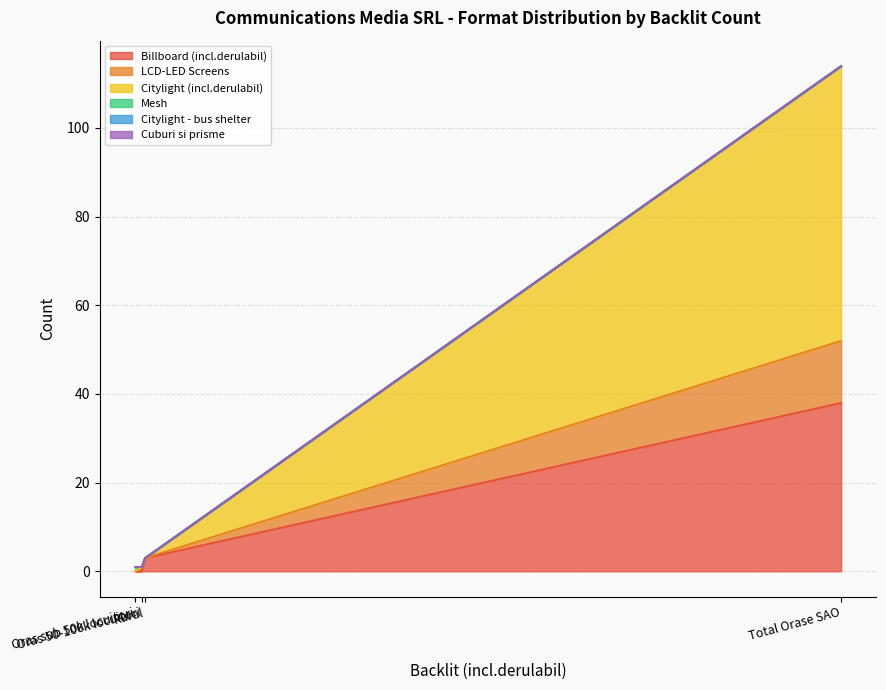

Does the chart display data point markers on the line(s)?

No